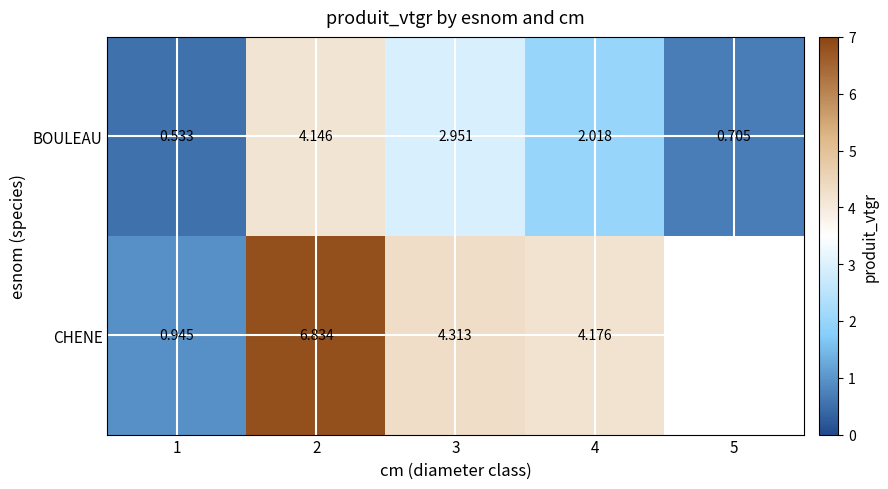

What is the sum of all BOULEAU values?

10.4